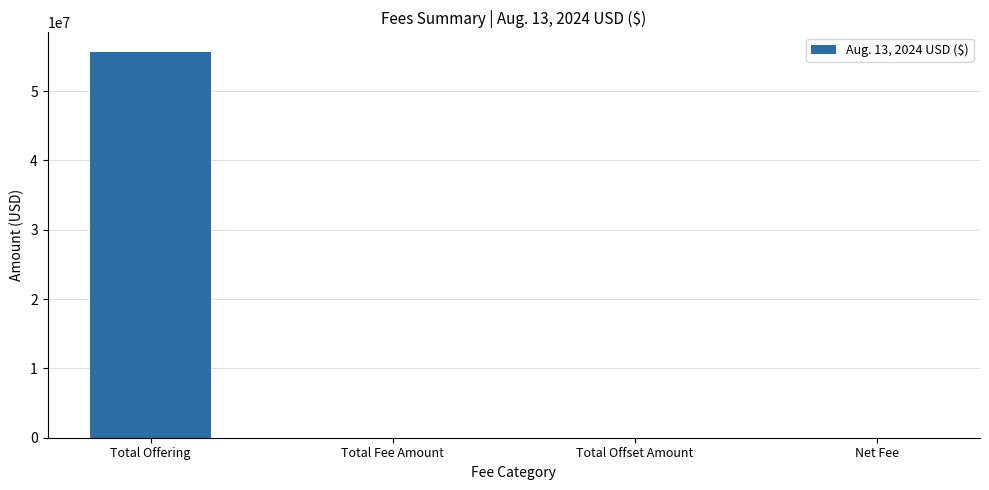

Between Total Offering and Total Offset Amount, which is larger?

Total Offering